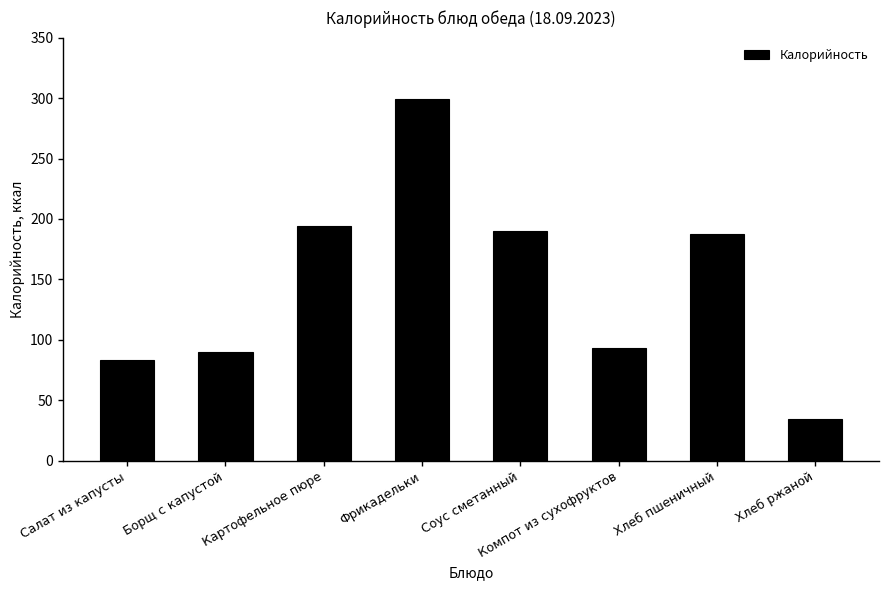

What is the greatest value displayed?

299.3